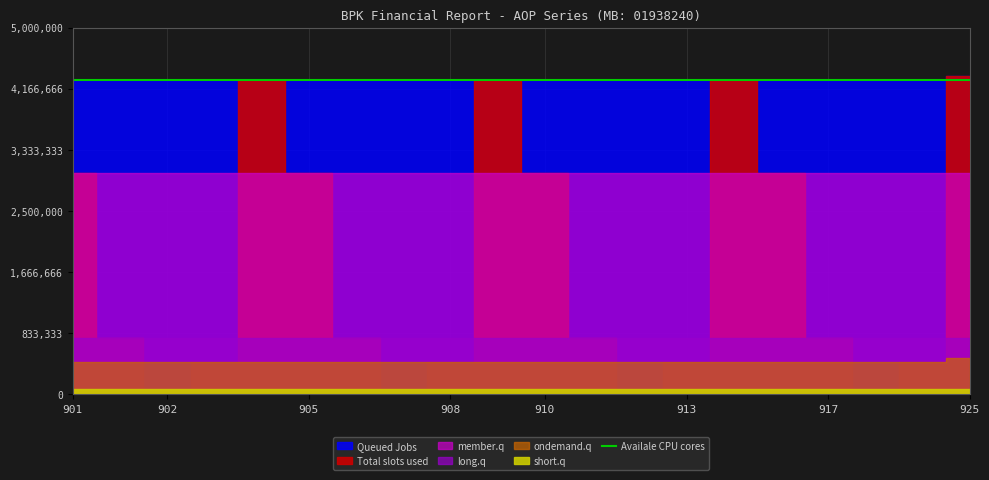

True or false: long.q has more than 1 points higher than both neighbors.

False